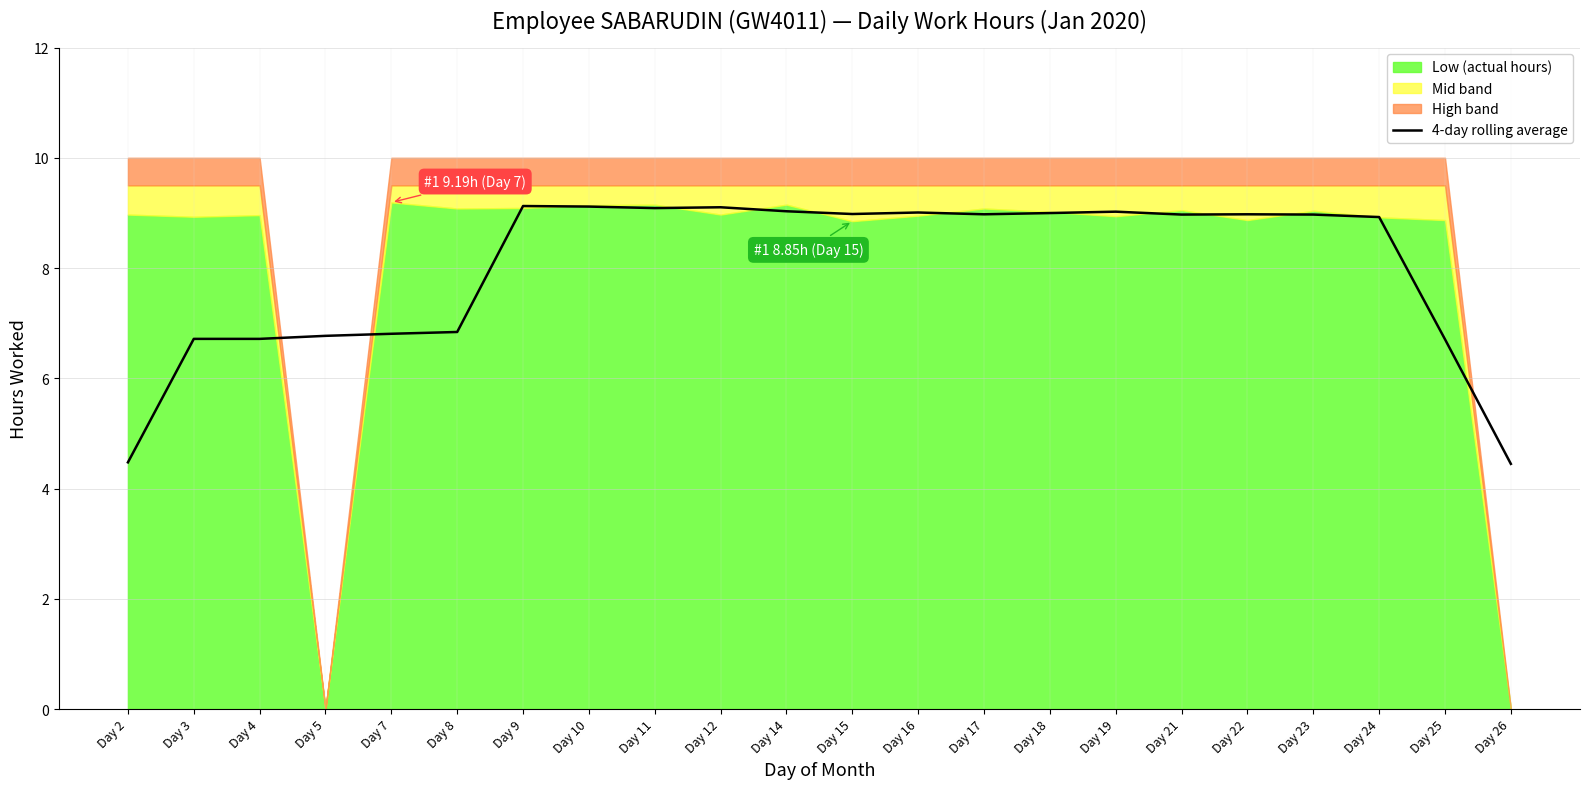

True or false: the data has more than 2 interior local peaks.

True